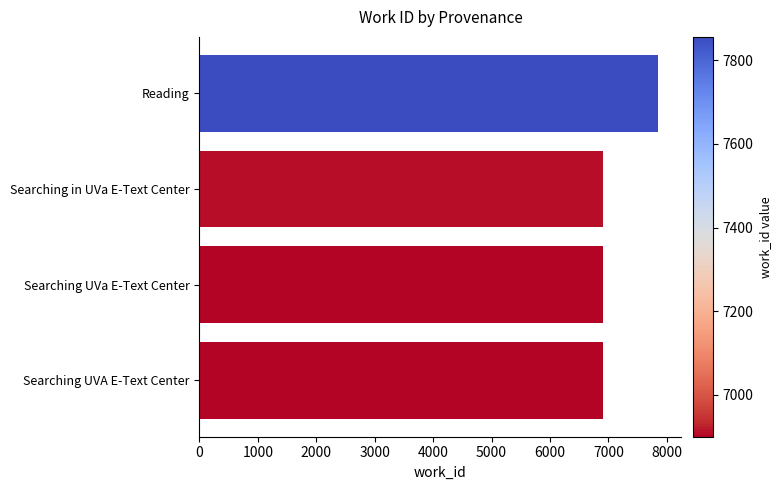

What is the change in value from Reading to Searching UVA E-Text Center?

-956